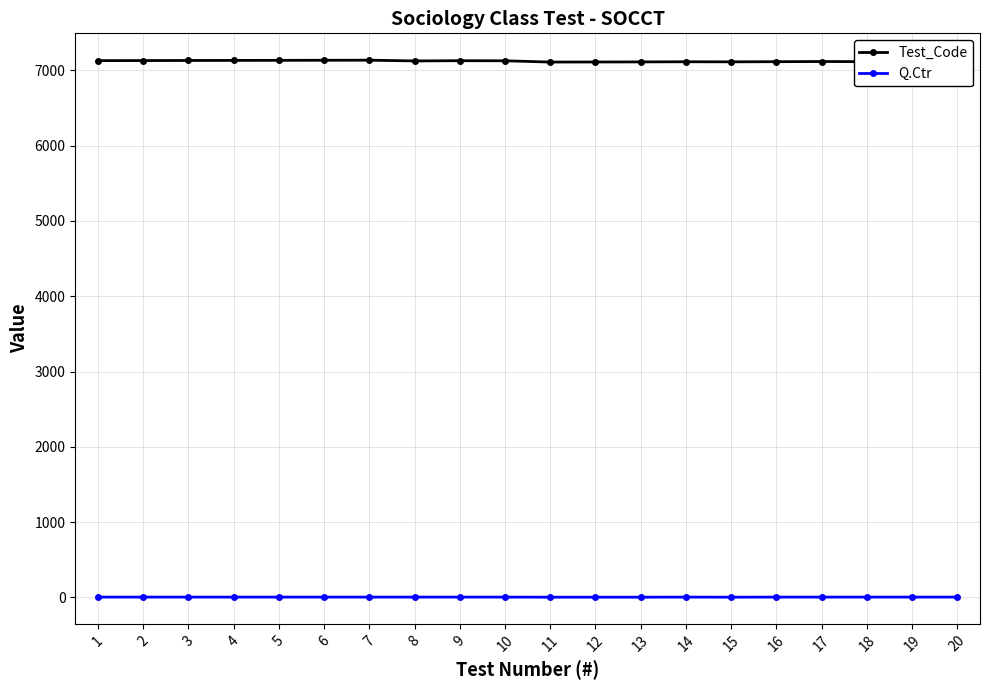

True or false: Test_Code has more than 1 points higher than both neighbors.

True